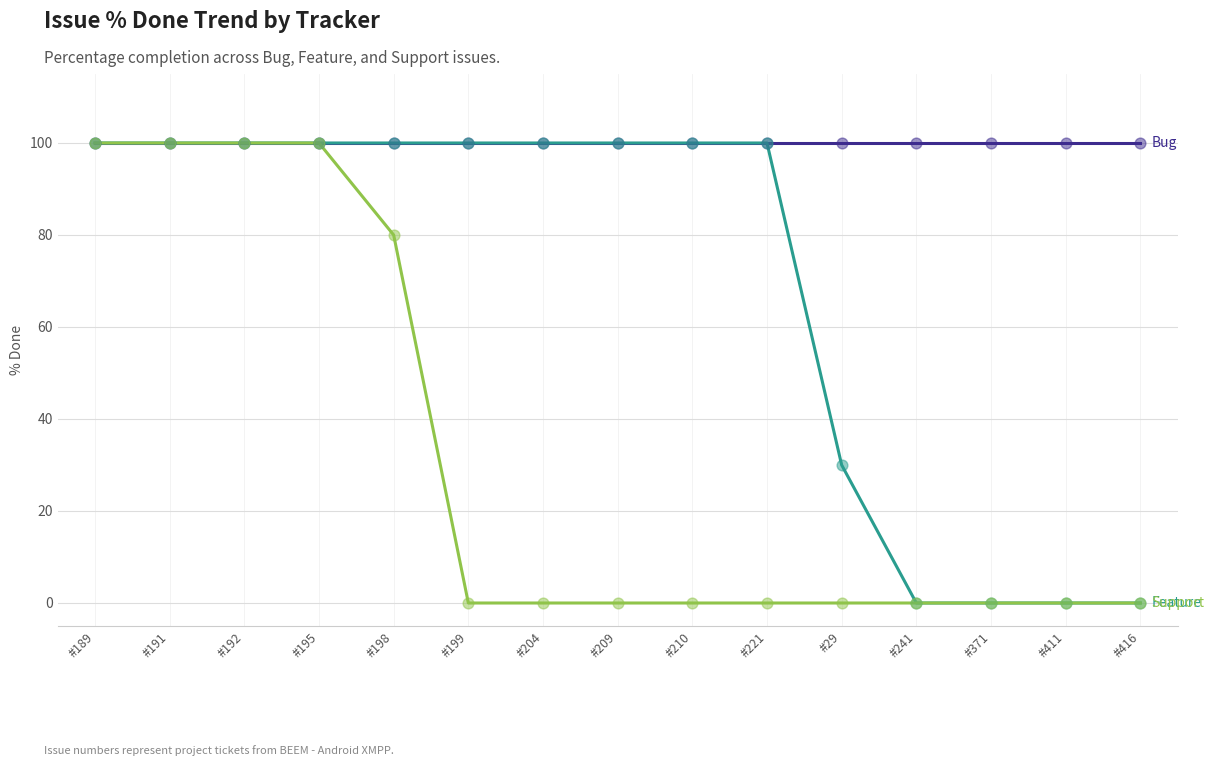

What is the spread (max minus min) of values at #416?

100